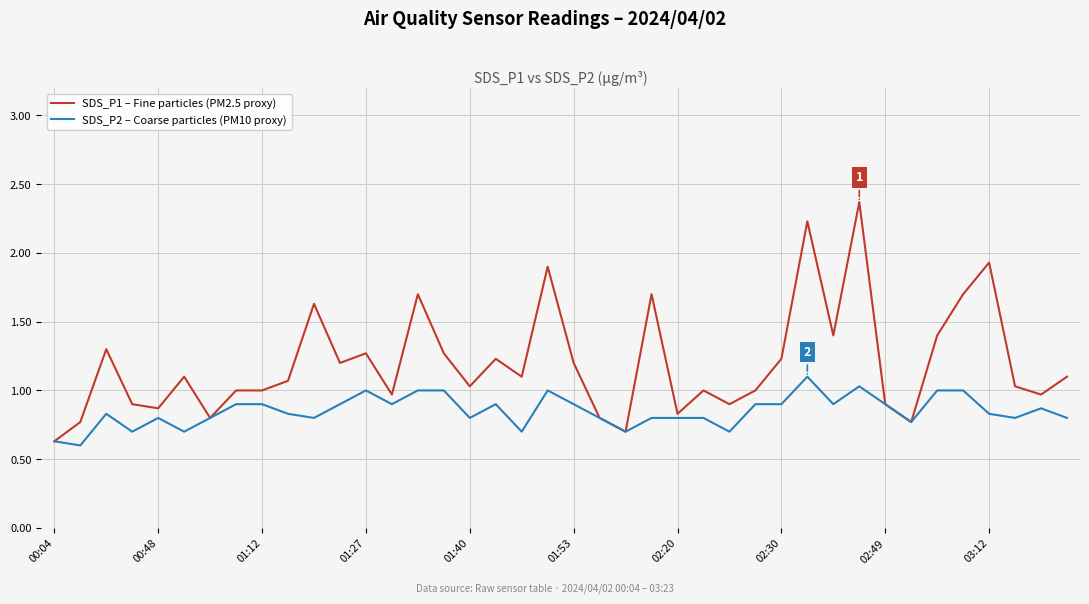

Rank the series by their maximum value, from lowest to highest.

SDS_P2 – Coarse particles (PM10 proxy), SDS_P1 – Fine particles (PM2.5 proxy)